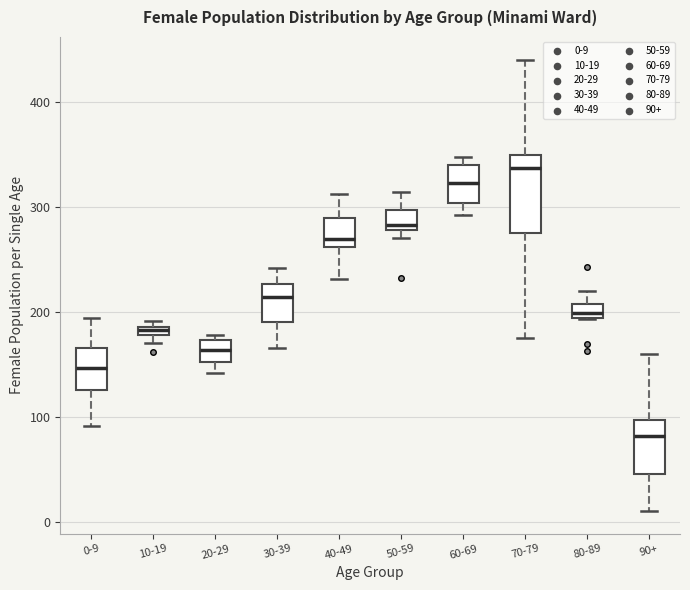

Where does the median line of the box for 80-89 sit on the y-axis? The values are not printed on the chart, so give them approximately, as read against the axis.

200